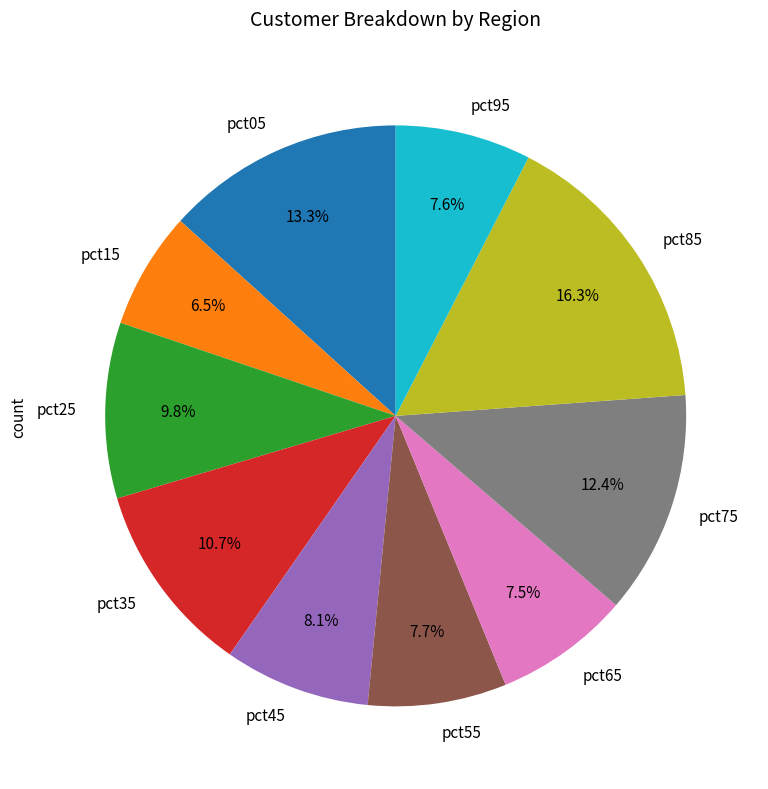

To the nearest percent, what is the difference between the pct25 and pct65 slice percentages?

2%